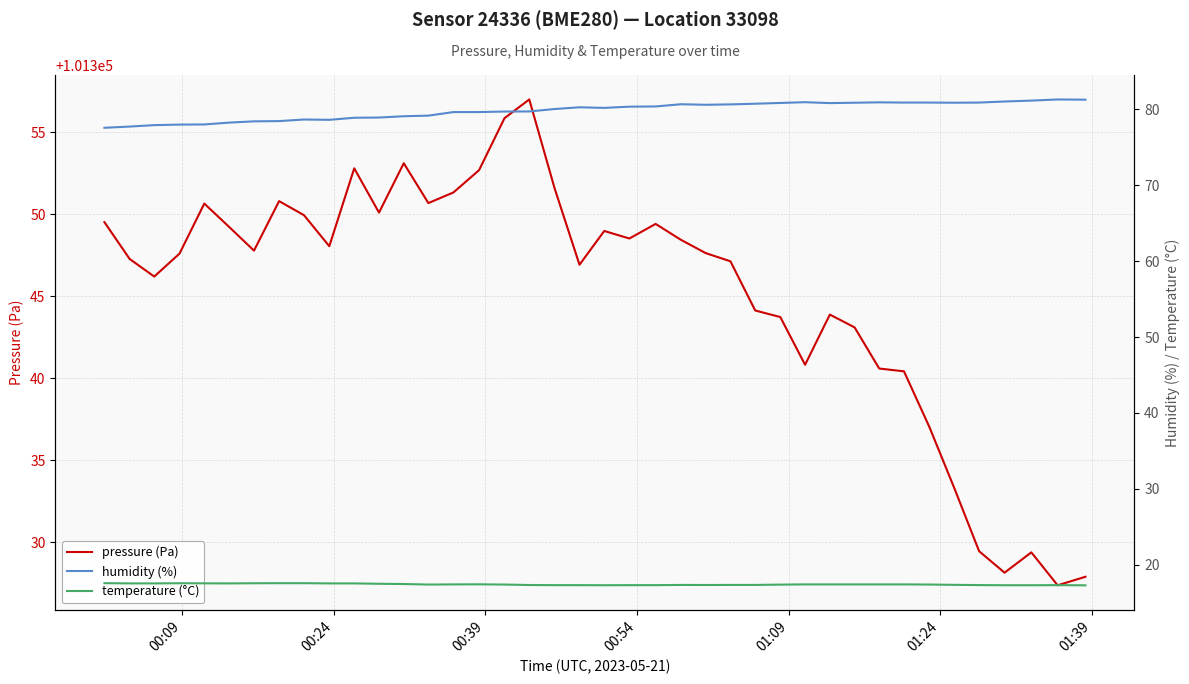

What is the maximum value for pressure (Pa)?

101357.0